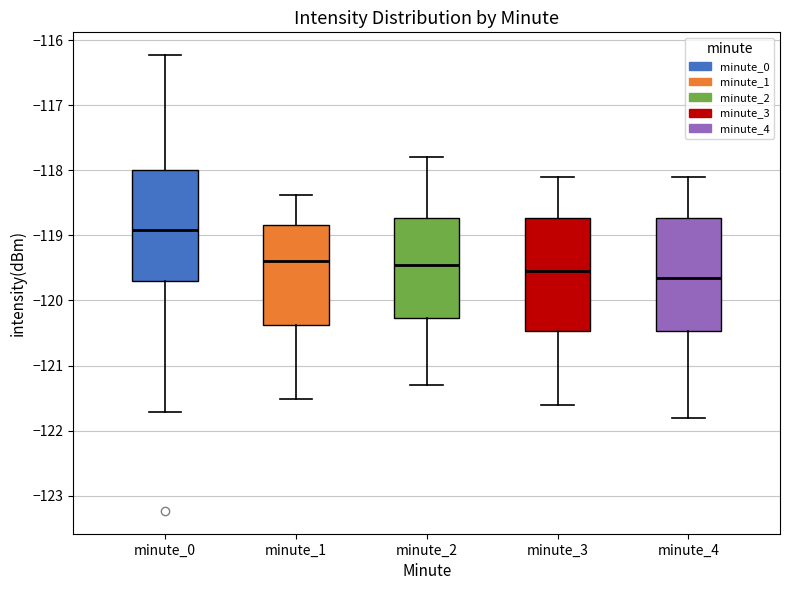

Reading left to right, transcribe this box plot: for each box, give where its median line is, the range the box spans, and where its two whiskers end, as read against the y-axis. The values are not printed on the chart, so give them approximately, as read against the axis.

minute_0: median -118.9, box -119.7 to -118.0, whiskers -121.7 to -116.2
minute_1: median -119.4, box -120.4 to -118.8, whiskers -121.5 to -118.4
minute_2: median -119.4, box -120.3 to -118.7, whiskers -121.3 to -117.8
minute_3: median -119.5, box -120.5 to -118.7, whiskers -121.6 to -118.1
minute_4: median -119.6, box -120.5 to -118.7, whiskers -121.8 to -118.1